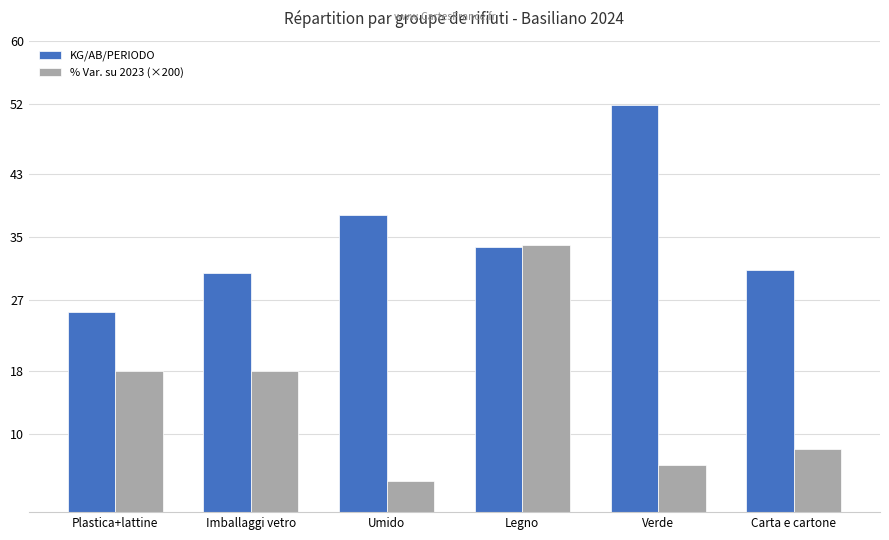

What is the value of the KG/AB/PERIODO bar at the 2nd from the left?

30.5